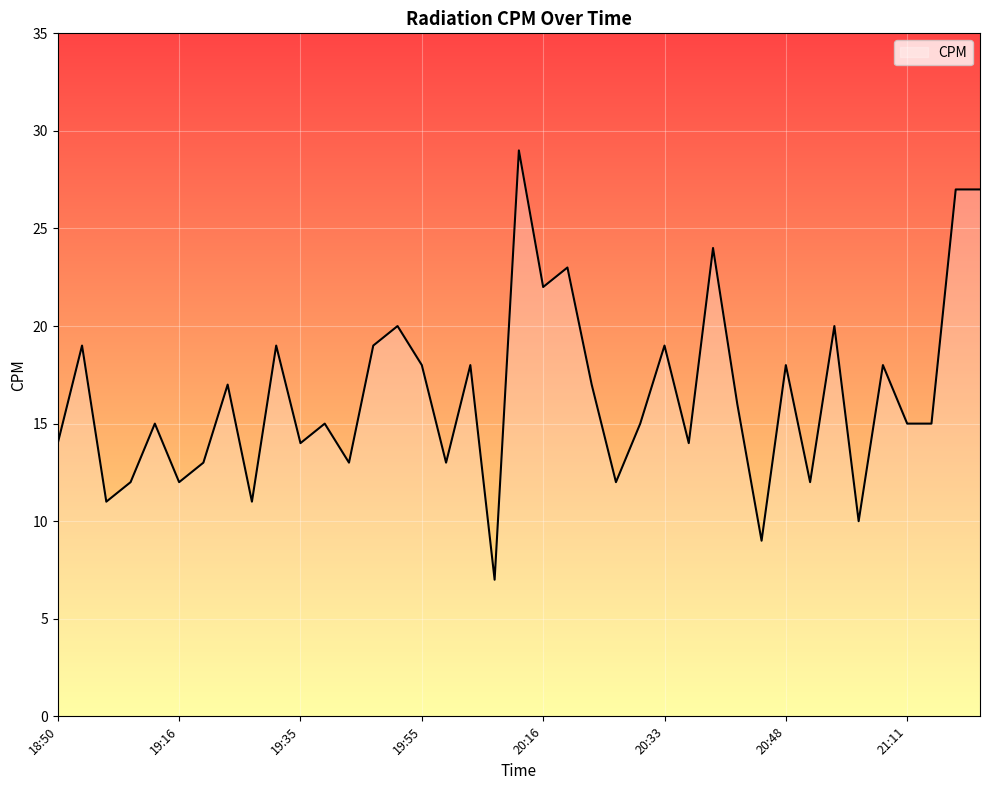

What is the difference between the maximum and minimum values?

22